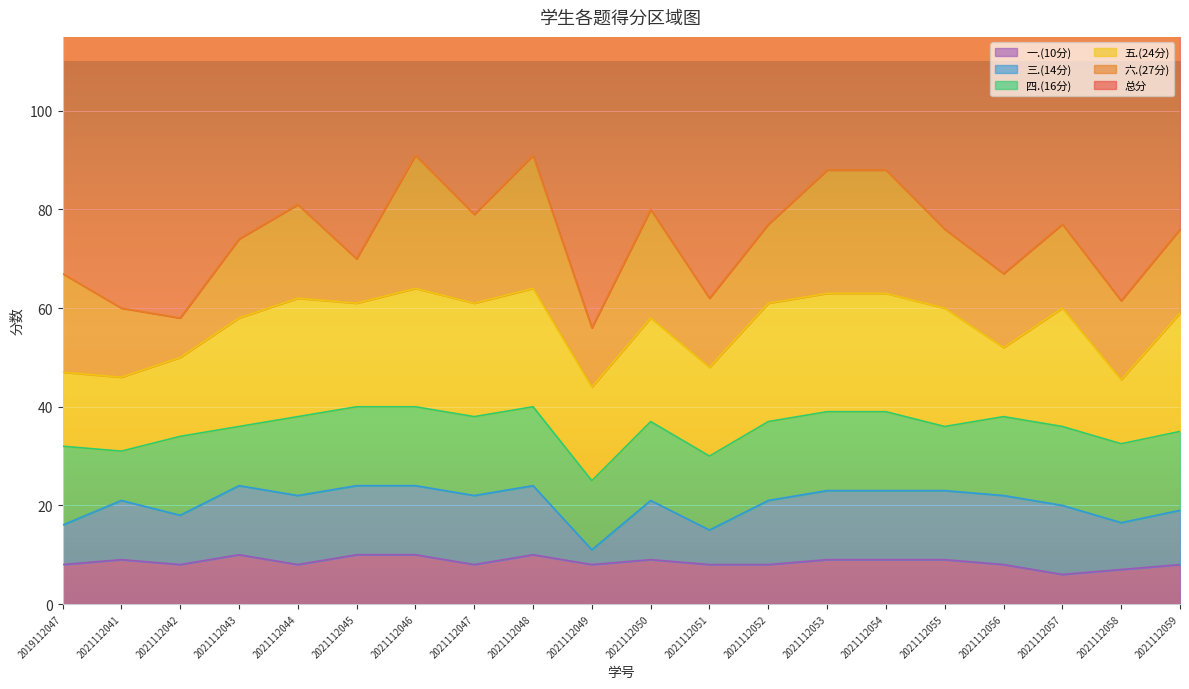

True or false: 五.(24分) and 总分 intersect in this chart.

False